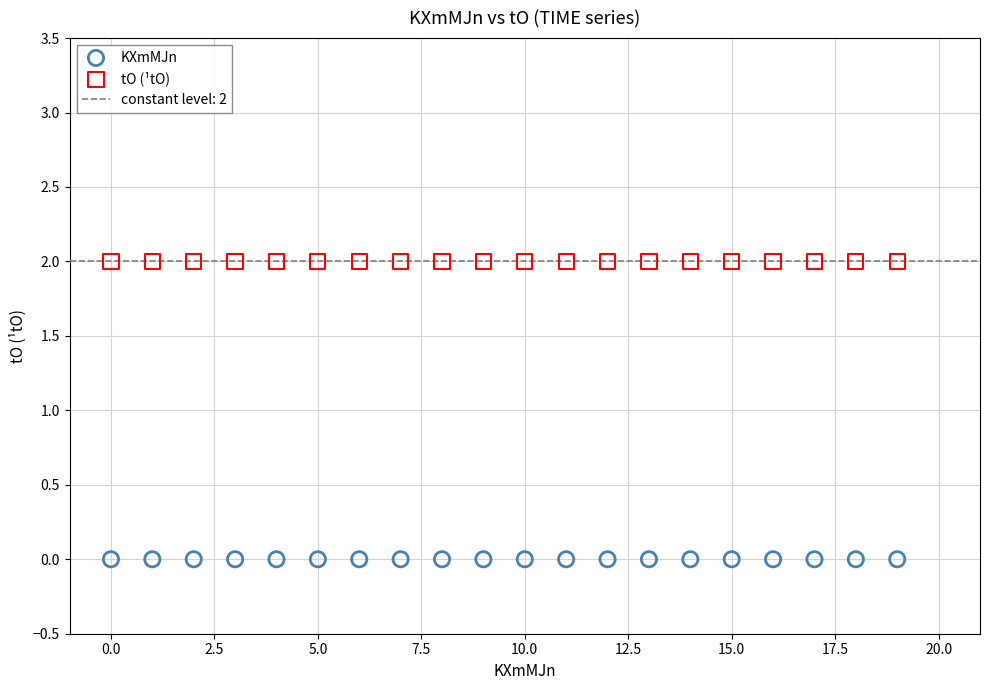

Which series contains the lowest Y value?

KXmMJn